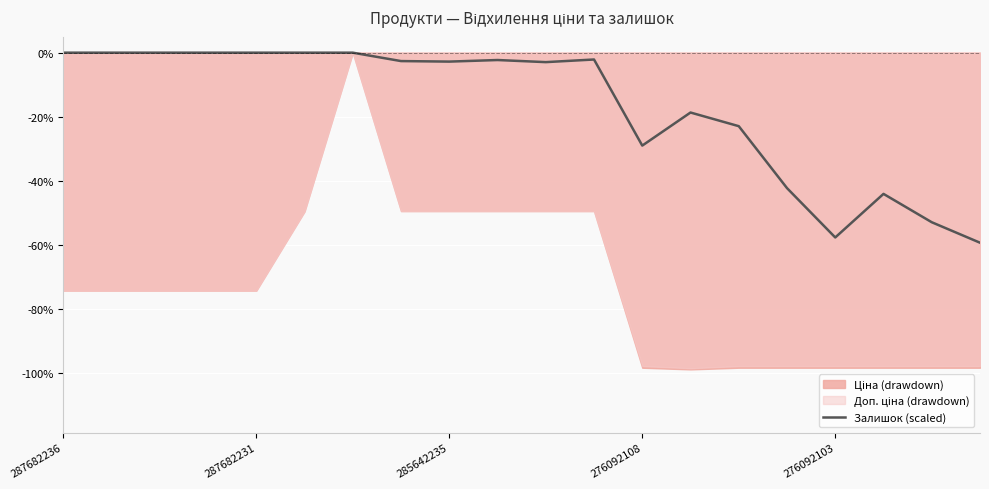

The Залишок (scaled) series shows -57.8 at 276092103. True or false?

True